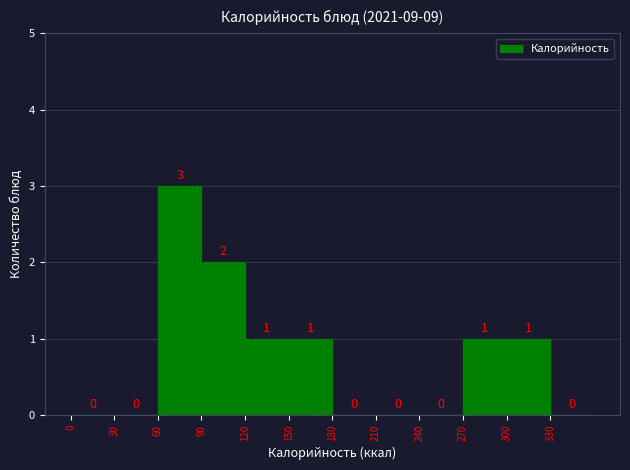

What is the height of the bar covering 90 to 120 on the x-axis?

2